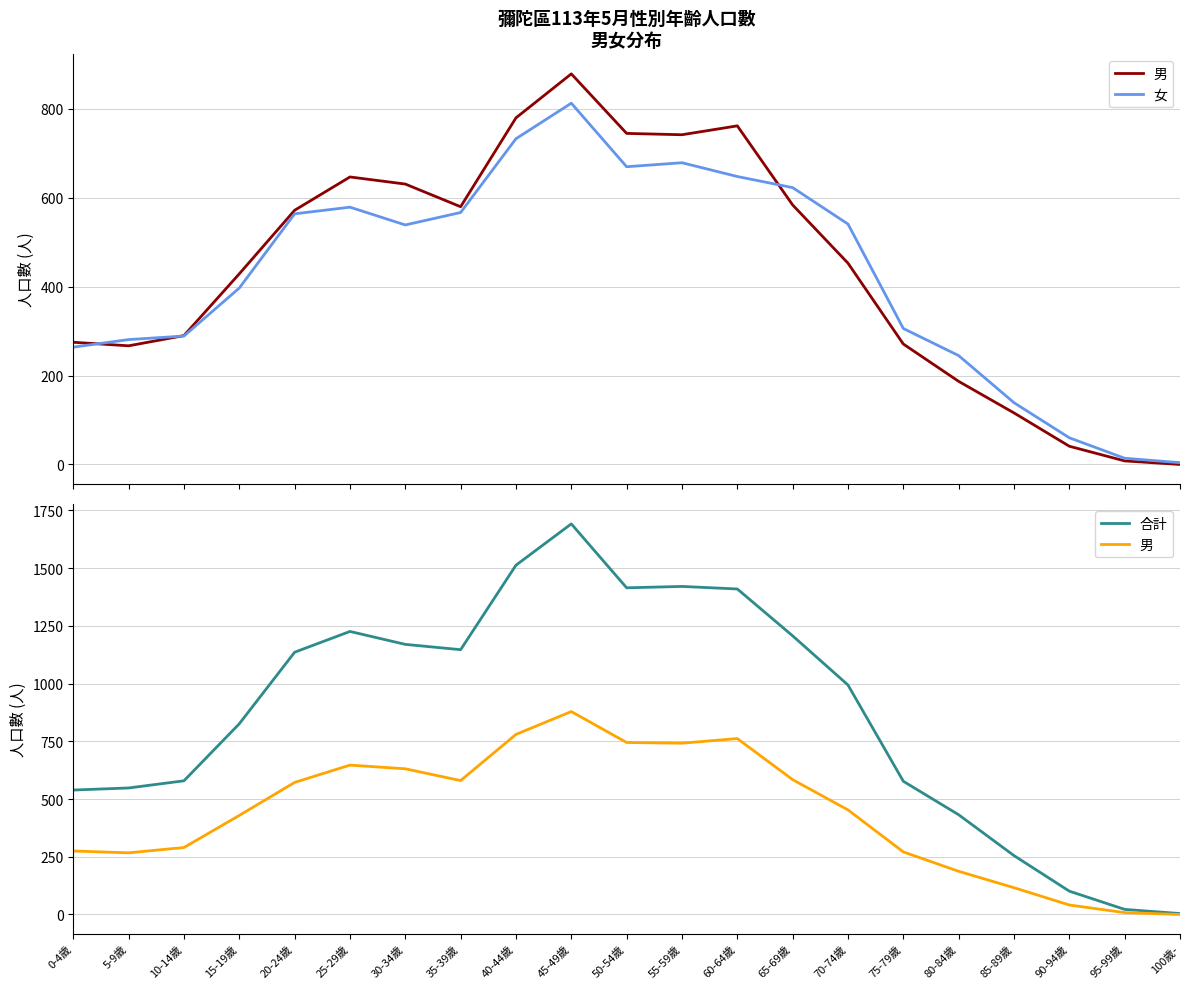

What is the difference between the maximum and minimum values in the 男 series?

879